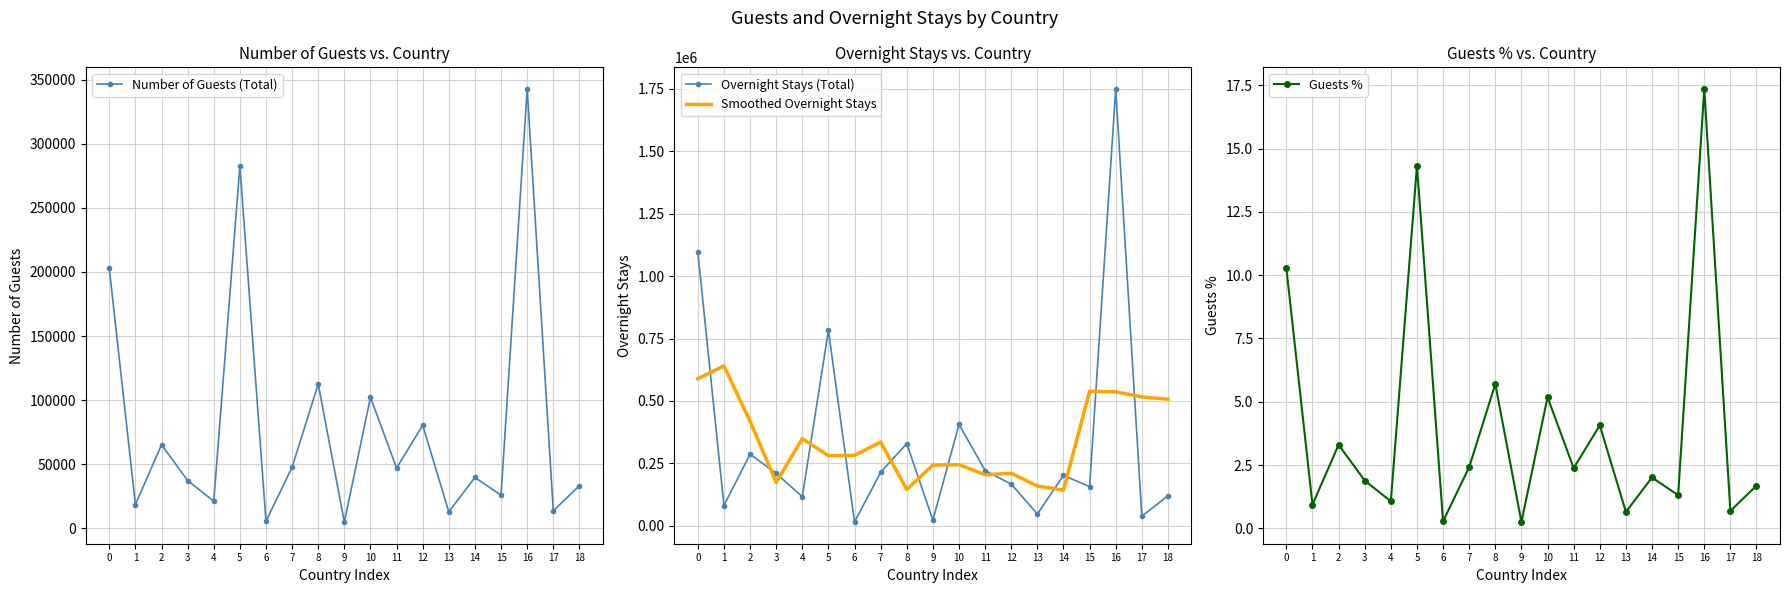

How many distinct data groups are displayed?

4